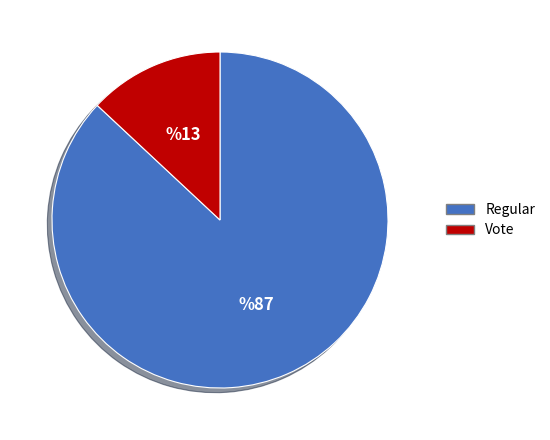

What is the majority slice?

Regular